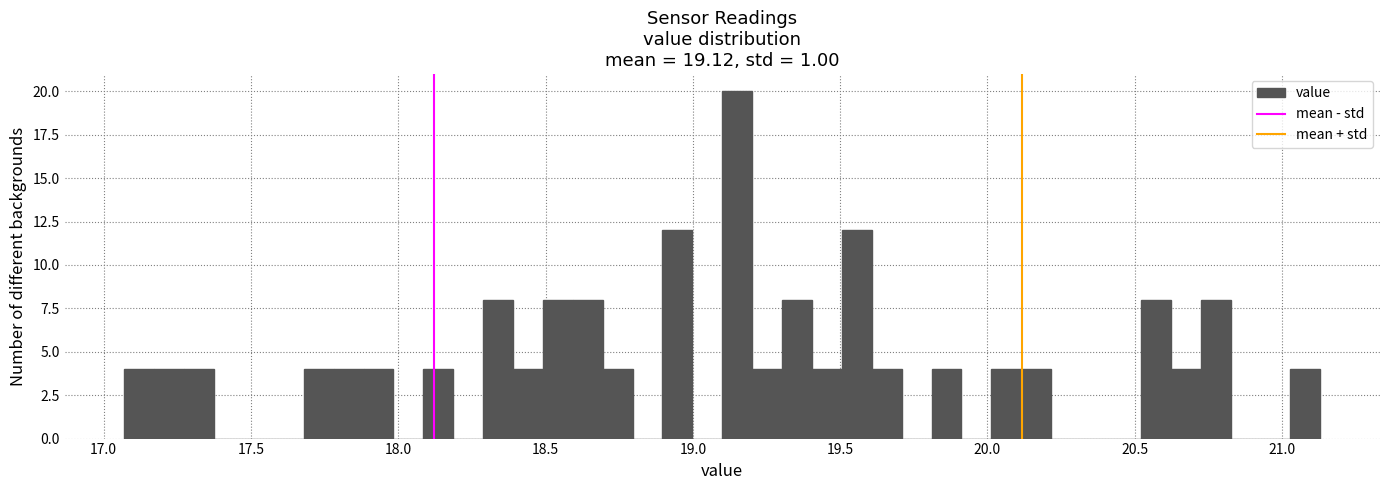

Around what value on the x-axis is the tallest bar? Give the approximate position of its centre, as read against the axis.

19.15